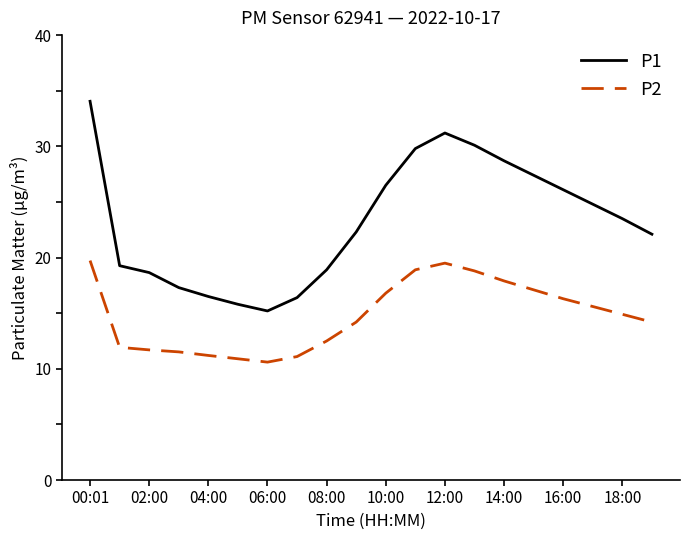

Rank the series by their average value, from lowest to highest.

P2, P1